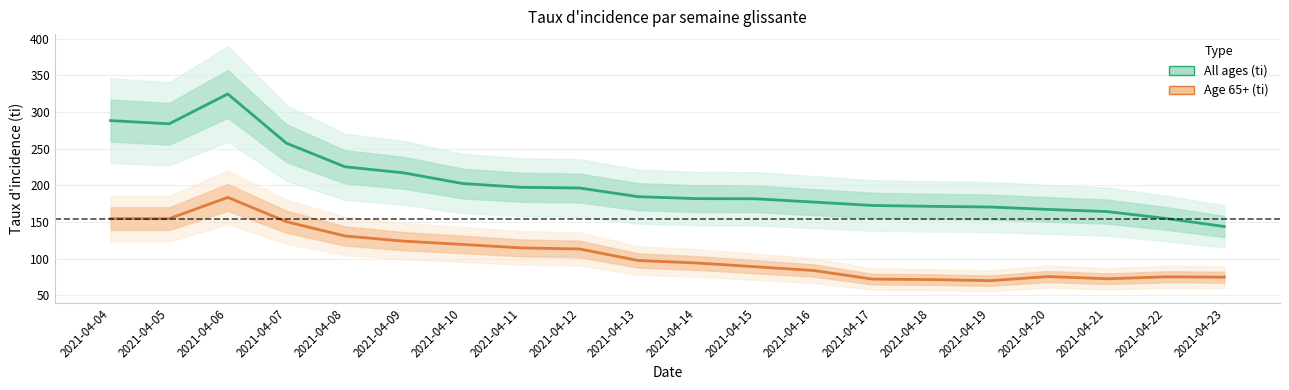

What is the minimum value shown in the chart?

70.0